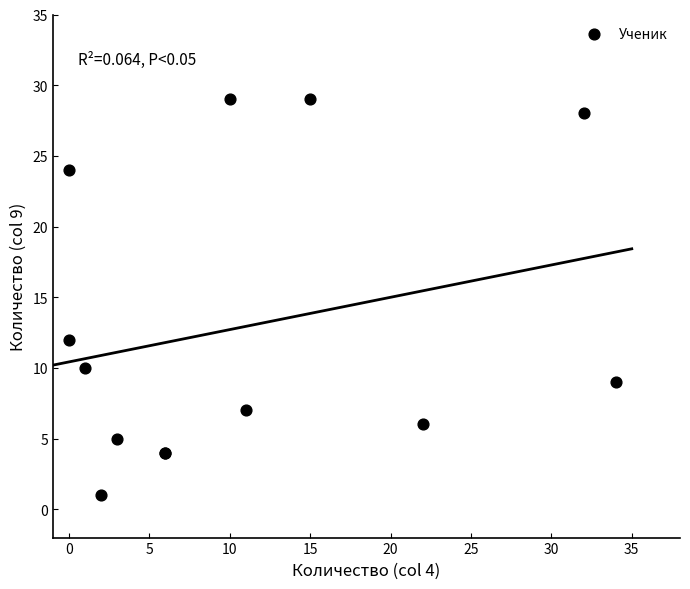

What Y value in the scatter plot is closest to 15?

12